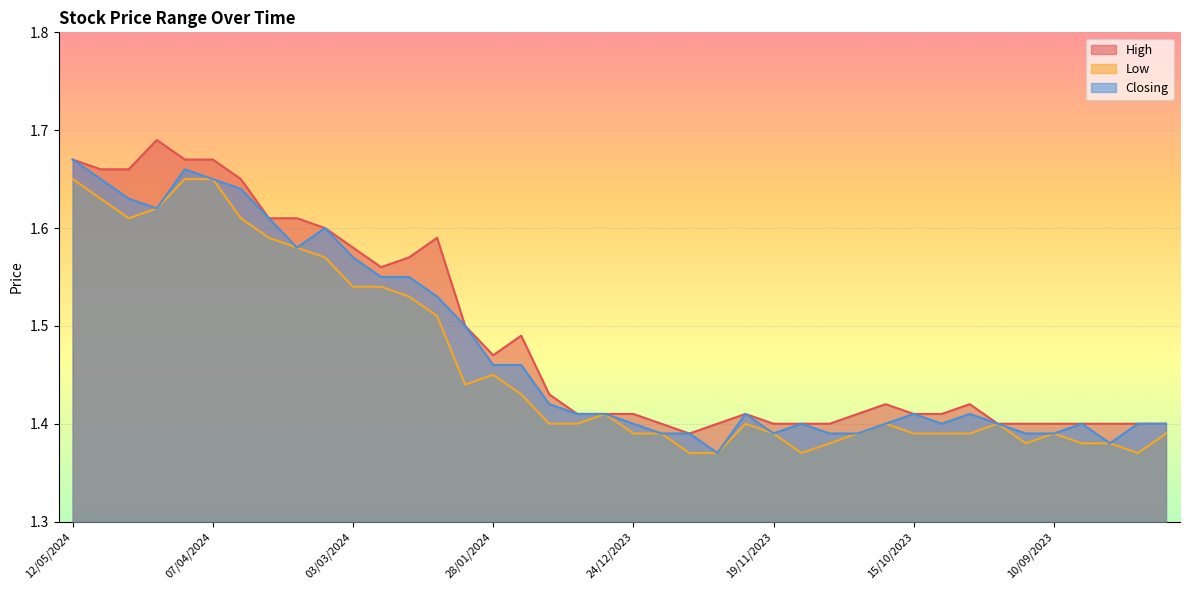

Reading left to right, extract all data points from this chart.

High: 1.7	1.7	1.7	1.7	1.7	1.7	1.6	1.6	1.6	1.6	1.6	1.6	1.6	1.6	1.5	1.5	1.5	1.4	1.4	1.4	1.4	1.4	1.4	1.4	1.4	1.4	1.4	1.4	1.4	1.4	1.4	1.4	1.4	1.4	1.4	1.4	1.4	1.4	1.4	1.4
Low: 1.6	1.6	1.6	1.6	1.6	1.6	1.6	1.6	1.6	1.6	1.5	1.5	1.5	1.5	1.4	1.4	1.4	1.4	1.4	1.4	1.4	1.4	1.4	1.4	1.4	1.4	1.4	1.4	1.4	1.4	1.4	1.4	1.4	1.4	1.4	1.4	1.4	1.4	1.4	1.4
Closing: 1.7	1.6	1.6	1.6	1.7	1.6	1.6	1.6	1.6	1.6	1.6	1.6	1.6	1.5	1.5	1.5	1.5	1.4	1.4	1.4	1.4	1.4	1.4	1.4	1.4	1.4	1.4	1.4	1.4	1.4	1.4	1.4	1.4	1.4	1.4	1.4	1.4	1.4	1.4	1.4